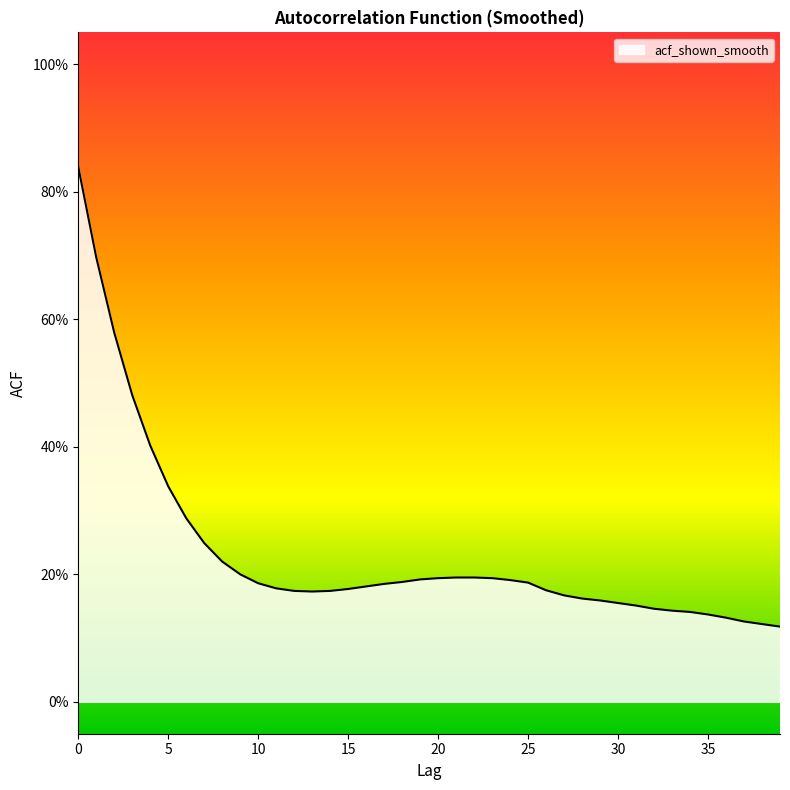

What is the difference between the maximum and minimum values?

0.7